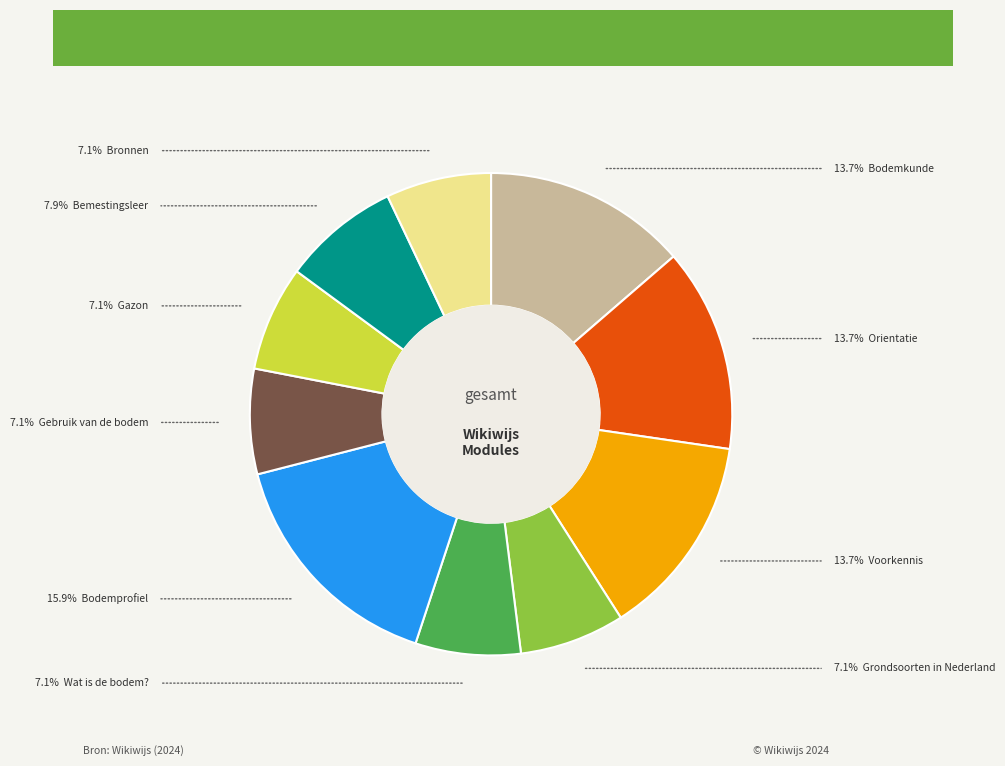

Does any single category account for the majority?

No